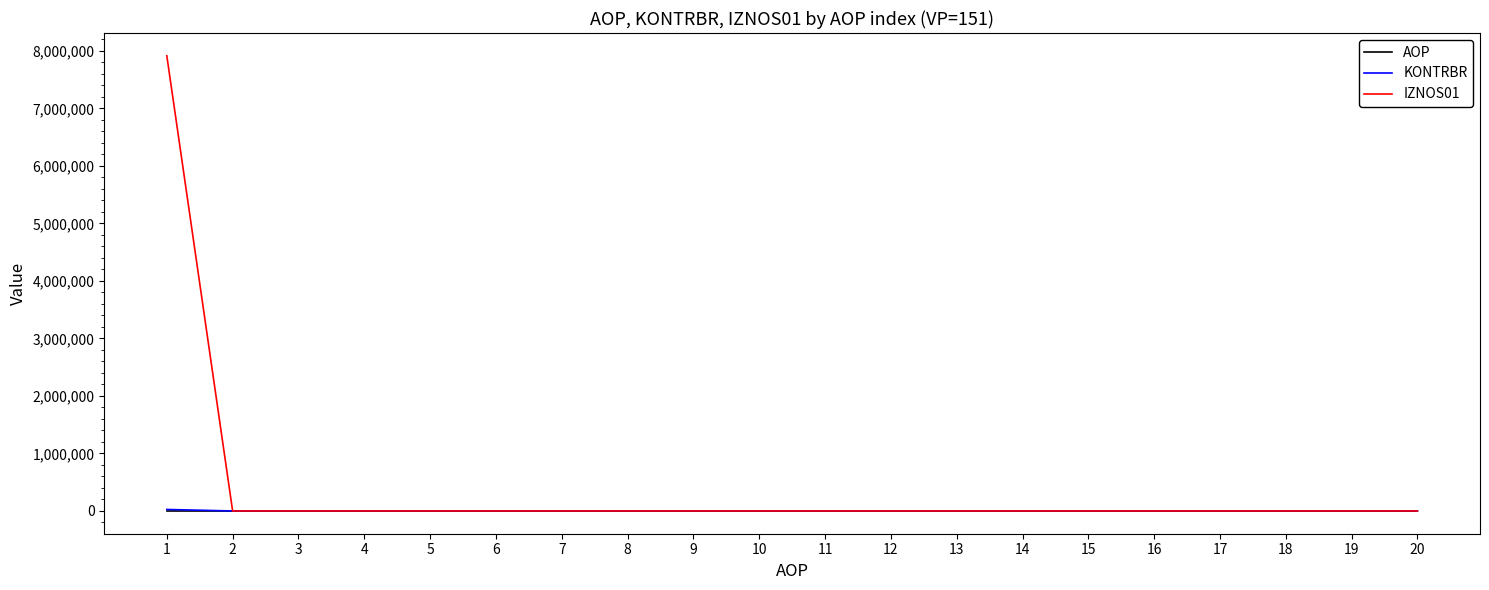

At which category does the chart reach its peak across all series?

1